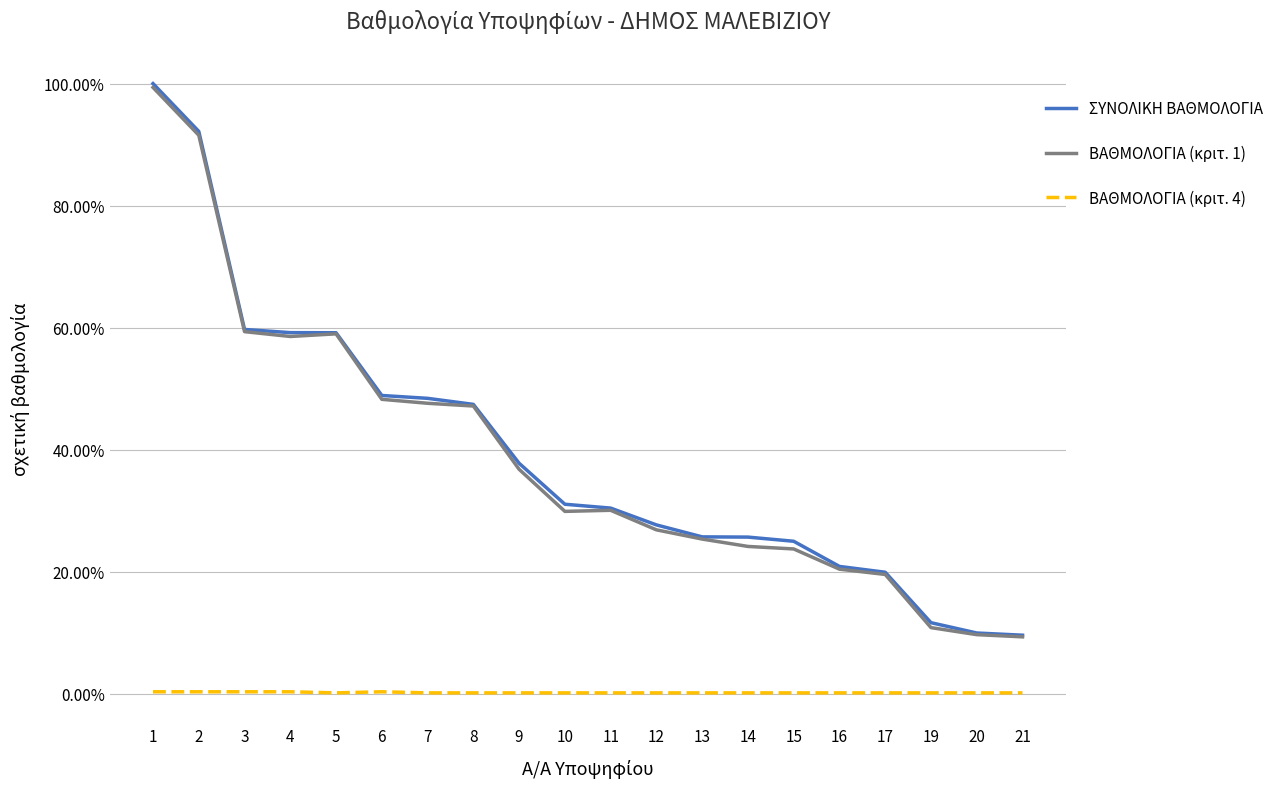

At which category is the sum across all series the highest?

1